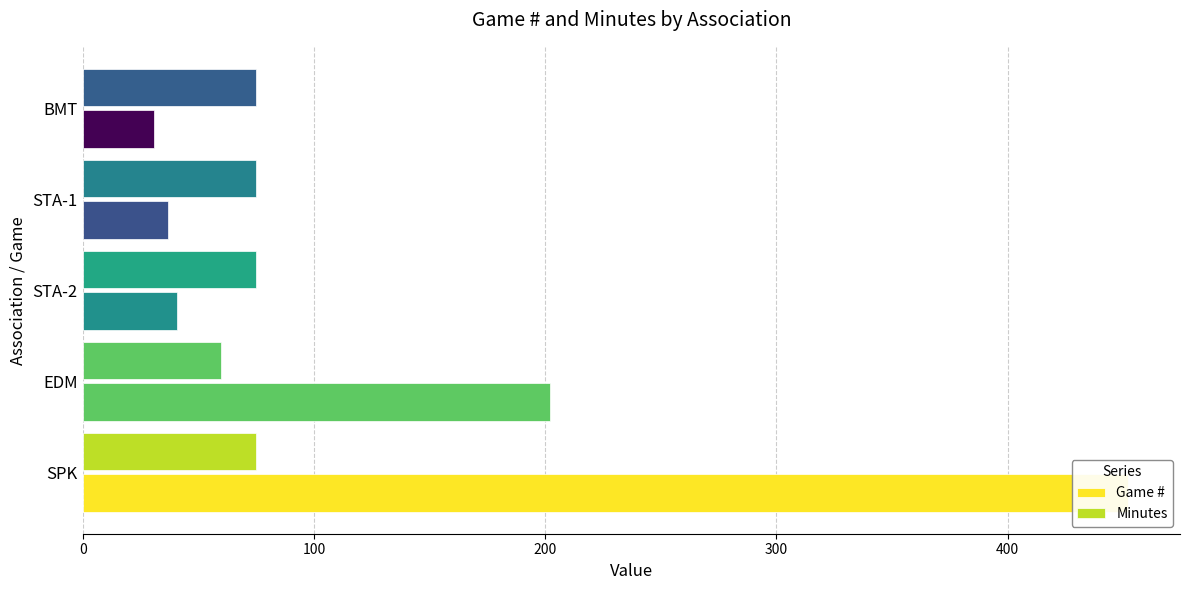

How many bars are there in total?

10